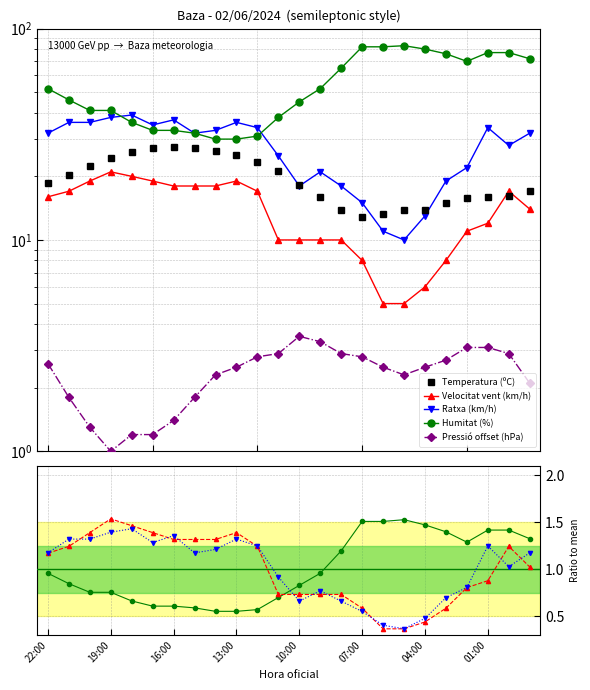

Rank the series at 18:00 from lowest to highest value.

Pressió (hPa), Velocitat del vent (km/h), Temperatura (ºC), Humitat (%), Ratxa (km/h)